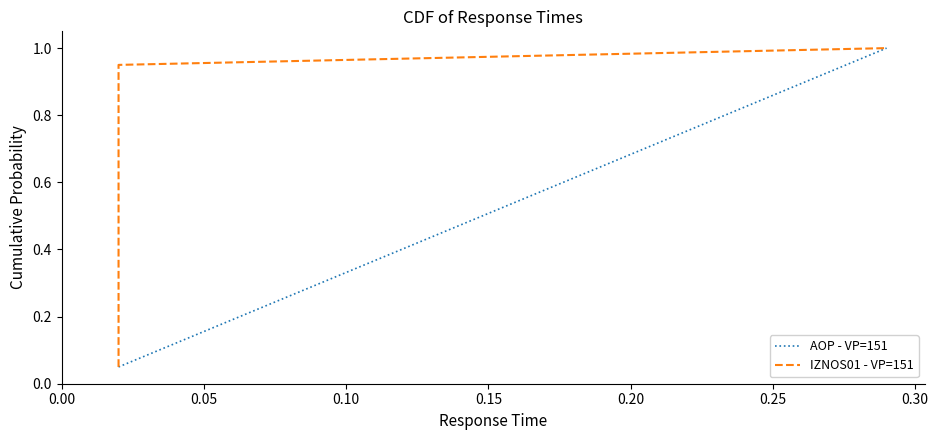

How many lines are shown in the chart?

2